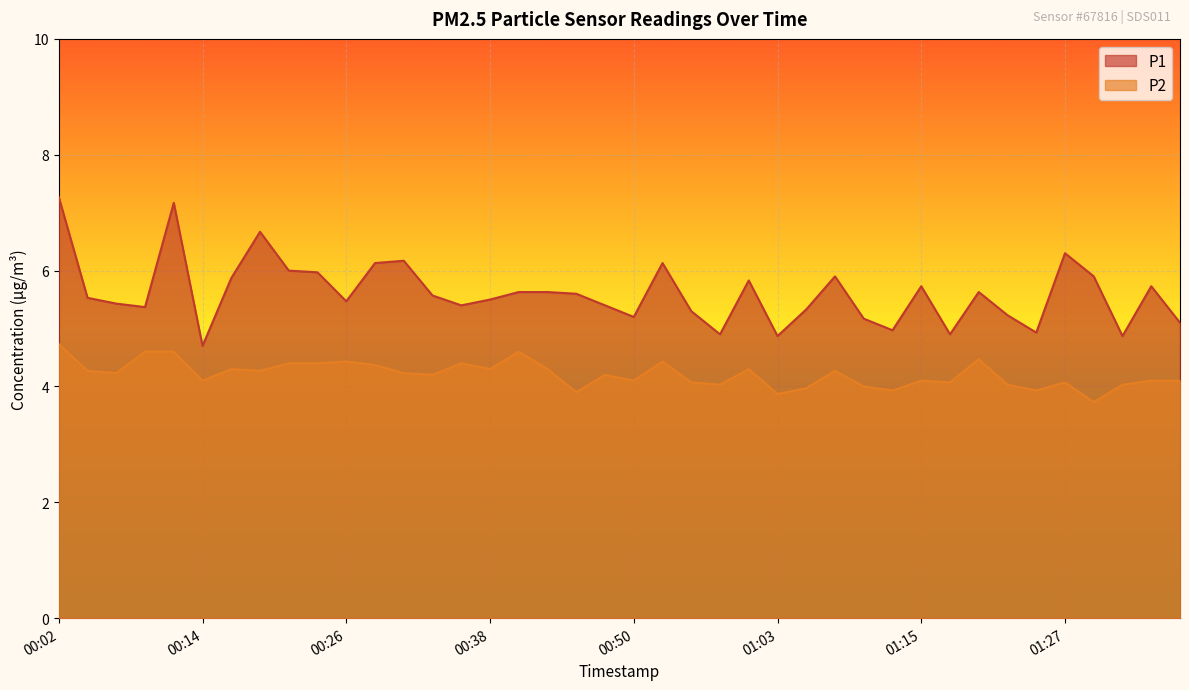

True or false: P1 and P2 intersect in this chart.

False